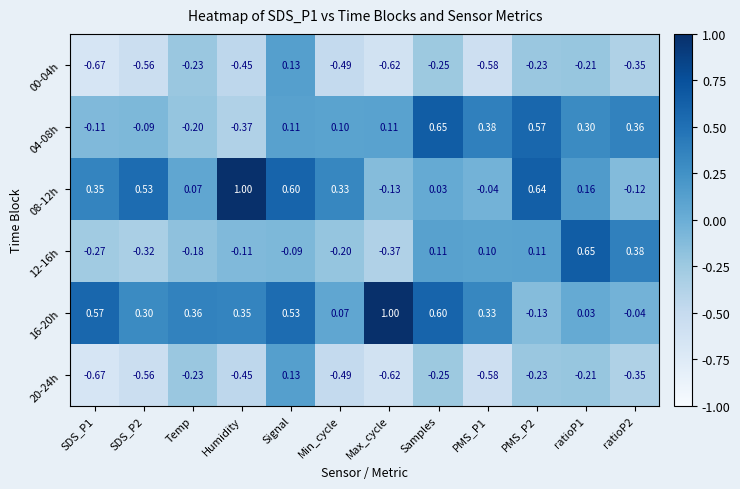

Where is 08-12h nearest to the value 0?

Samples